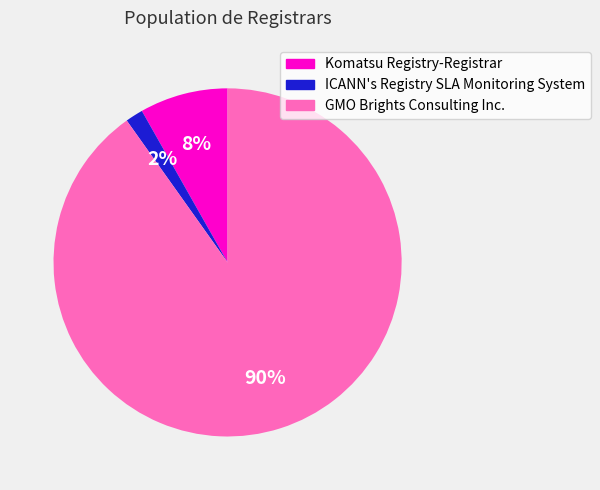

How many slices are in this pie chart?

3